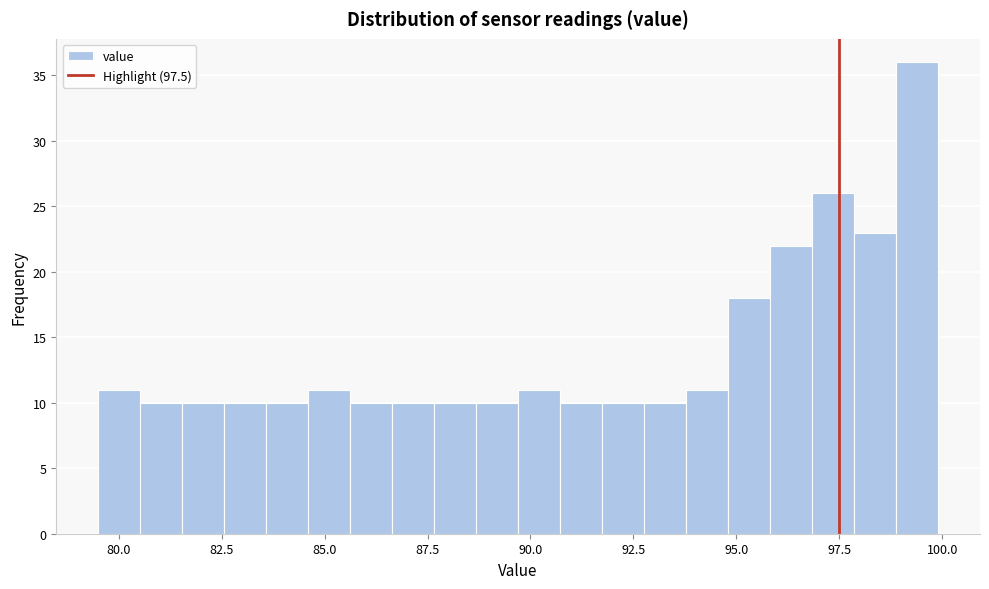

Around what value on the x-axis is the tallest bar? Give the approximate position of its centre, as read against the axis.

99.5